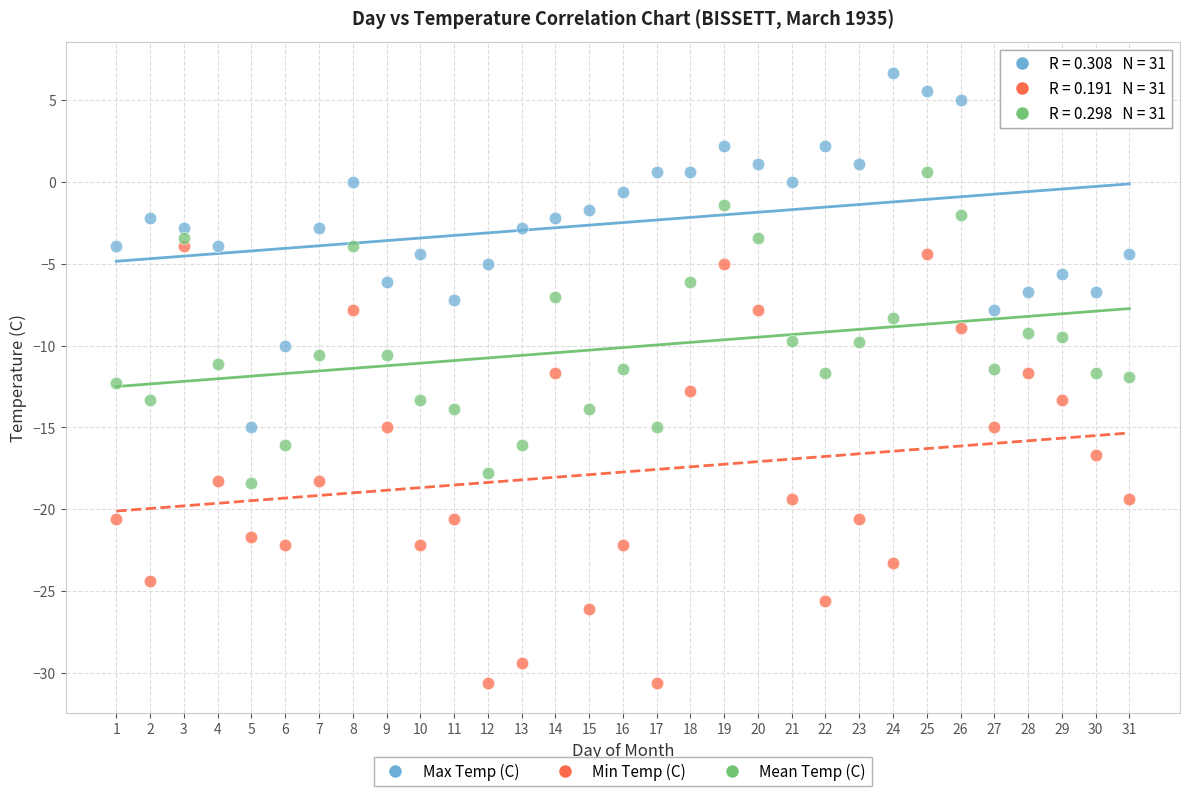

What is the X range (max minus min) for the scatter plot?

30.0